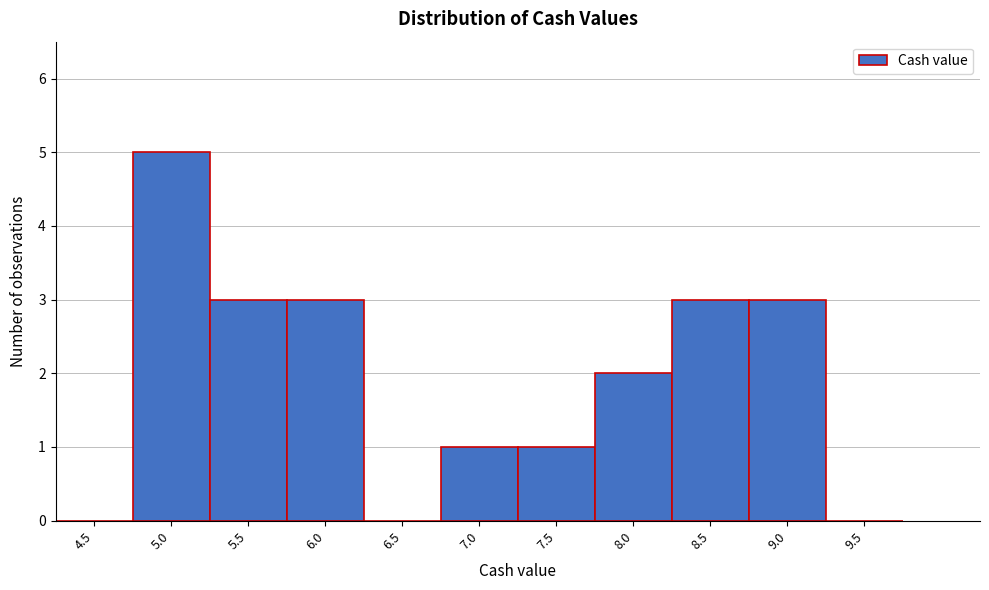

Reading right to left, extract all data points from this chart.

9.5=0	9.0=3	8.5=3	8.0=2	7.5=1	7.0=1	6.5=0	6.0=3	5.5=3	5.0=5	4.5=0